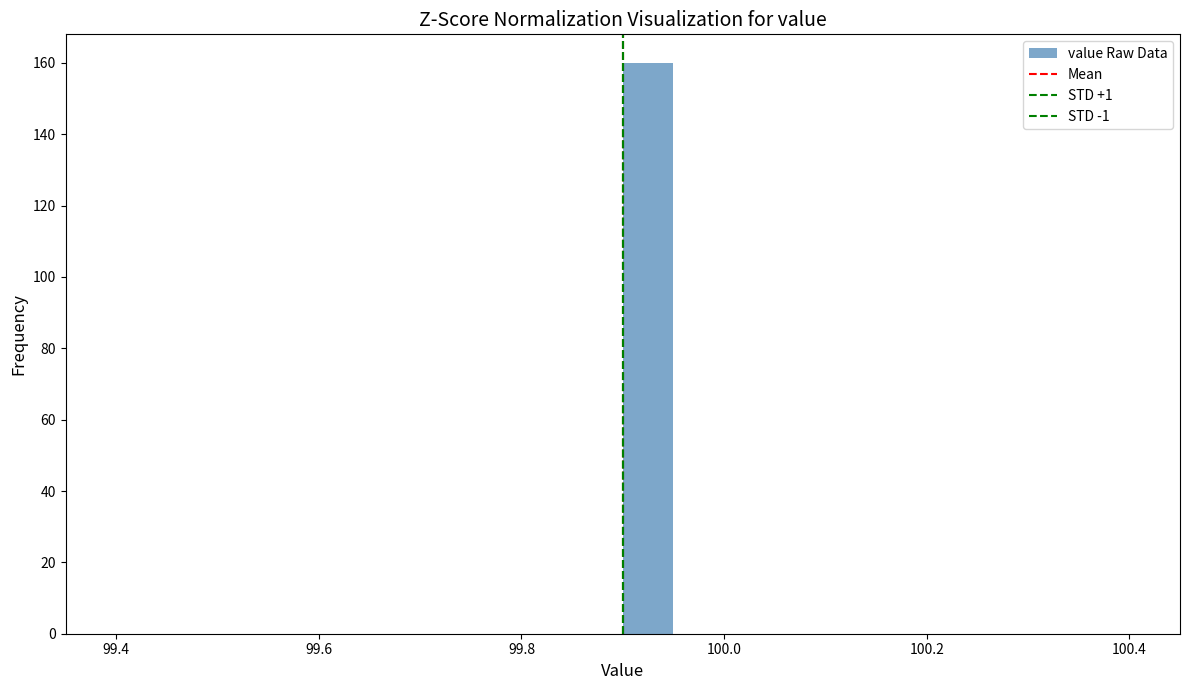

Read against the x-axis, roughly where is the centre of the tallest bar?

99.92